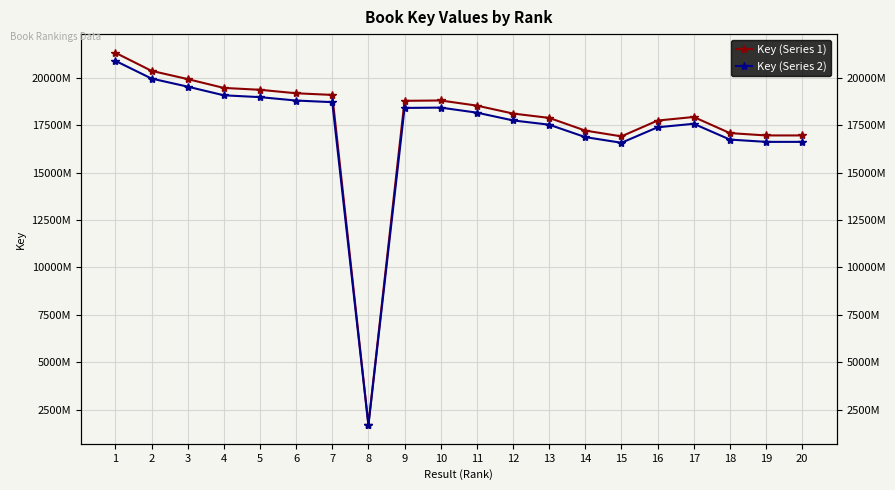

In Key (Series 2), how many points are higher than both neighbors (excluding endpoints)?

2